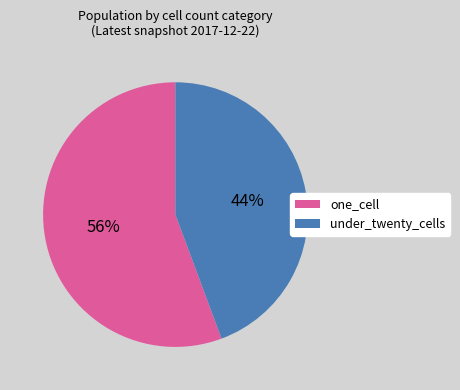

How many segments does this pie chart have?

2